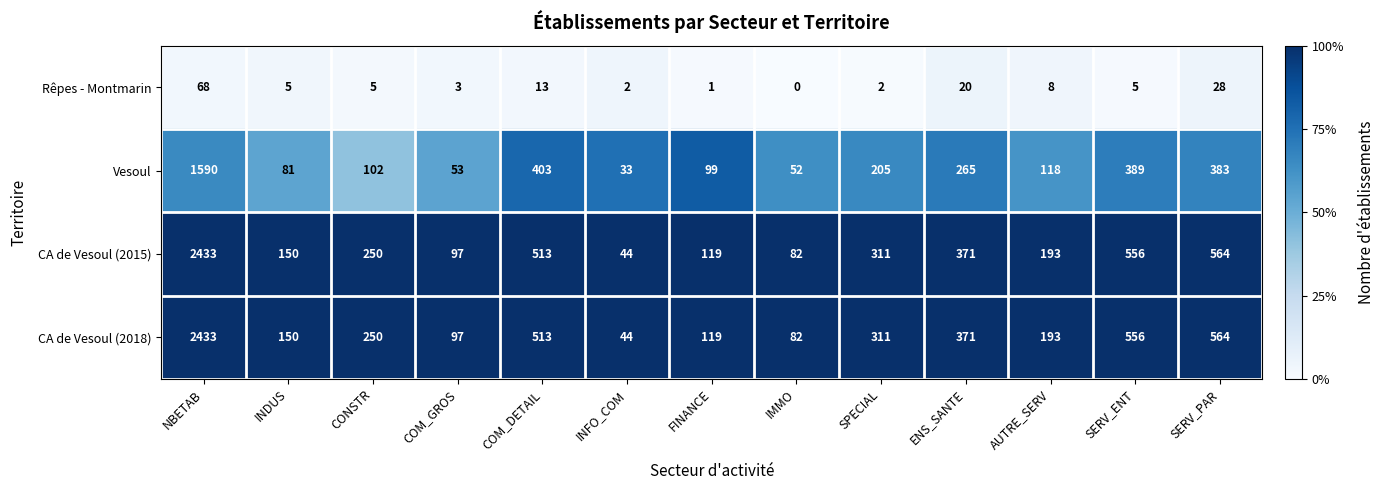

What is the highest value of the Rêpes - Montmarin series?

68